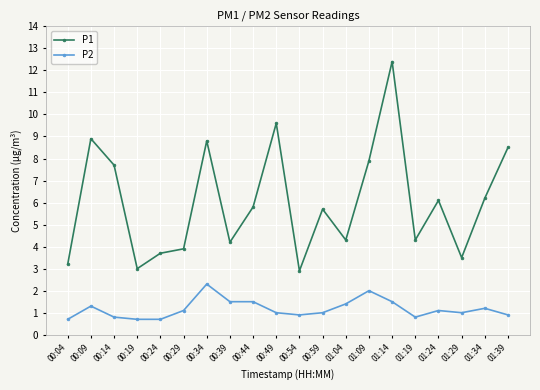

How many lines are shown in the chart?

2